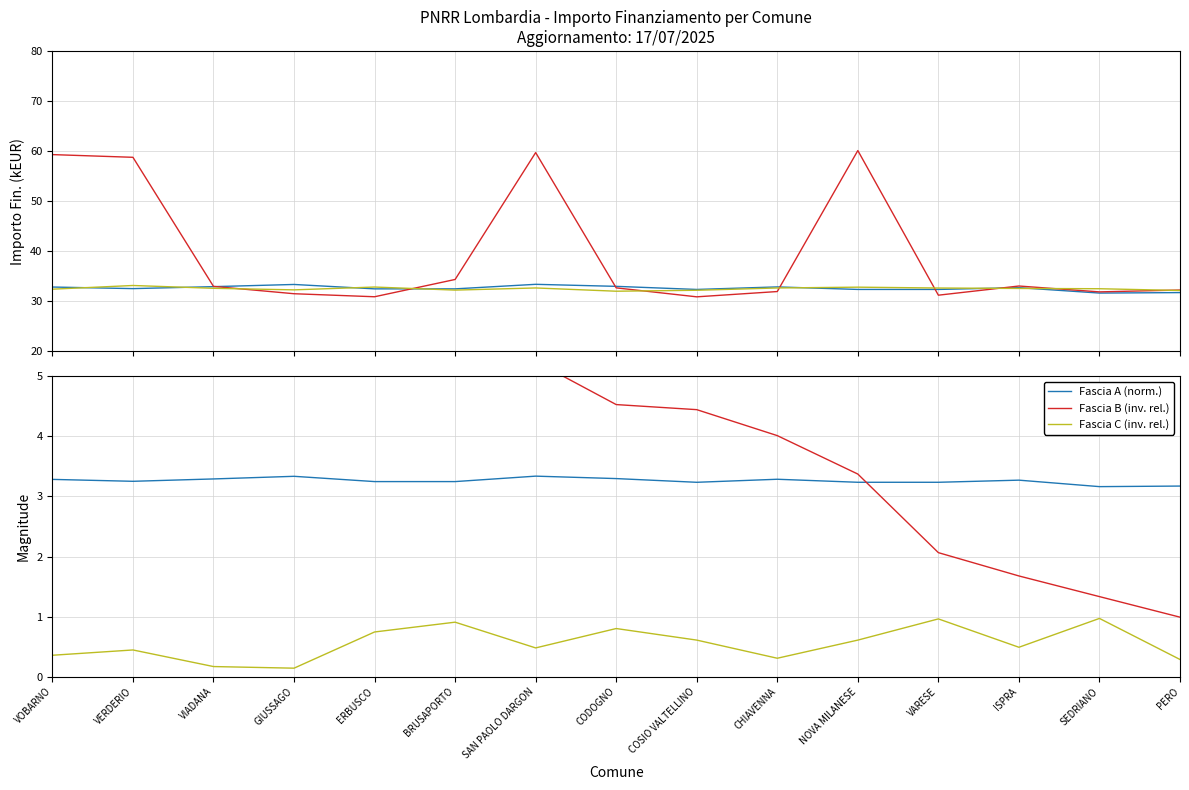

What are all the series names shown in the legend?

Fascia A, Fascia B, Fascia C, Fascia A (norm.), Fascia B (inv. rel.), Fascia C (inv. rel.)